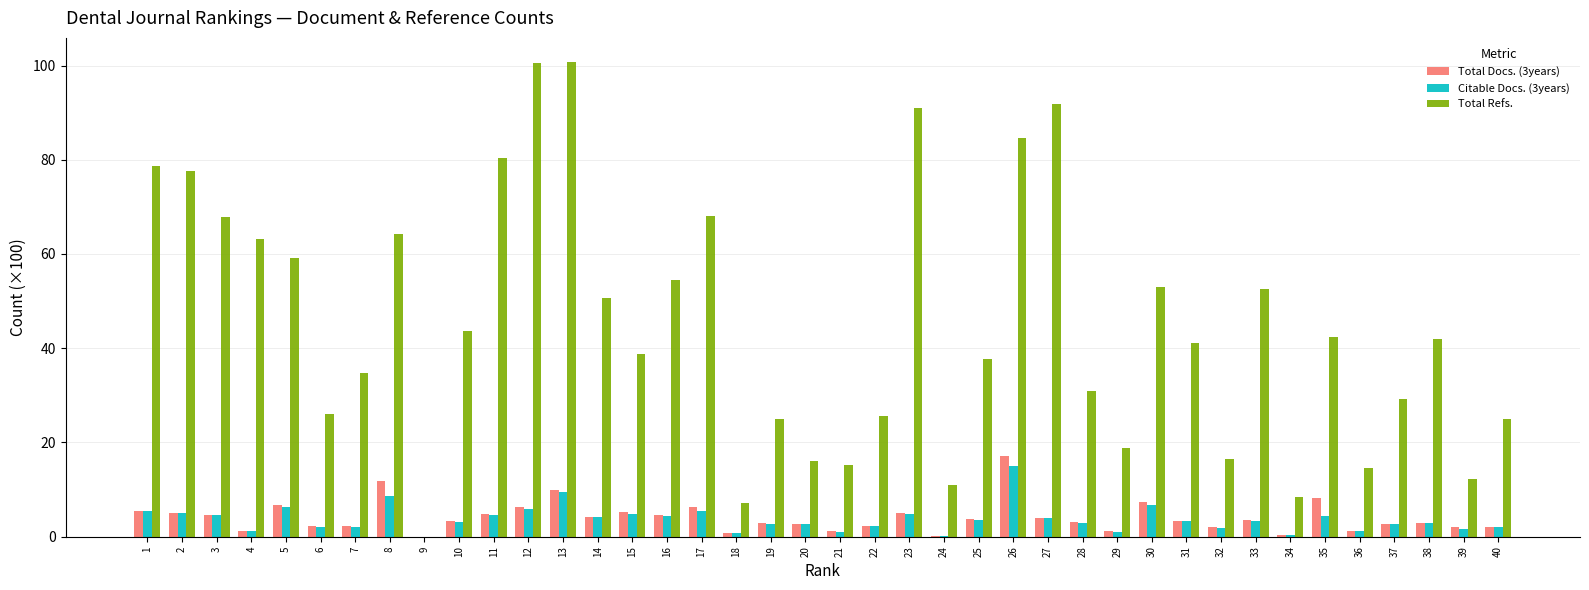

What is the sum of all Citable Docs. (3years) values?

148.9